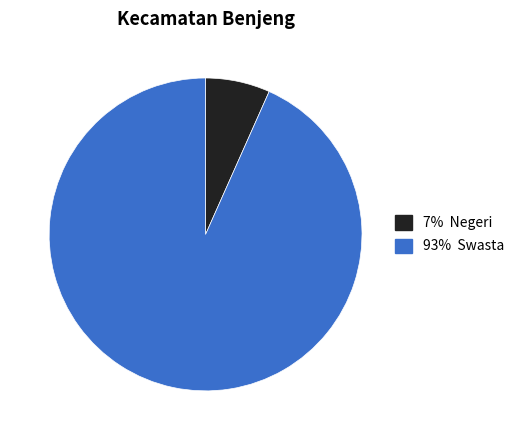

Does any single category account for the majority?

Yes